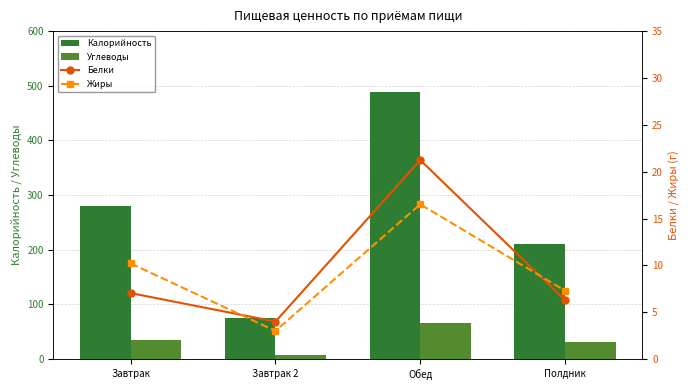

Reading left to right, list all the values displayed in this chart.

Калорийность: 280.1	75.0	489.1	210.5
Углеводы: 34.9	7.0	66.7	30.8
Белки: 7.0	4.0	21.2	6.3
Жиры: 10.2	3.0	16.5	7.3